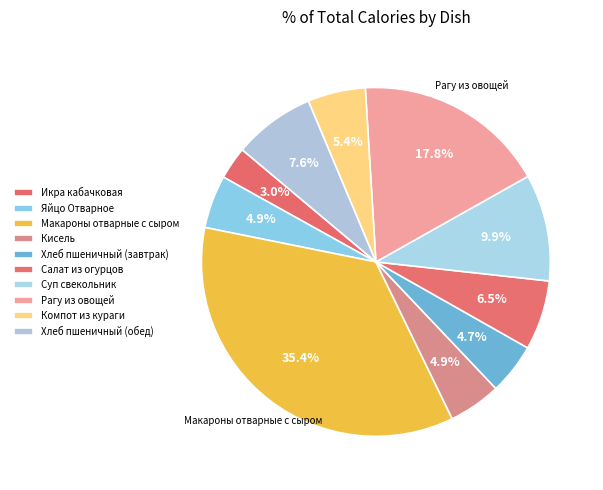

To the nearest percent, what is the difference between the Хлеб пшеничный (обед) and Макароны отварные с сыром slice percentages?

28%